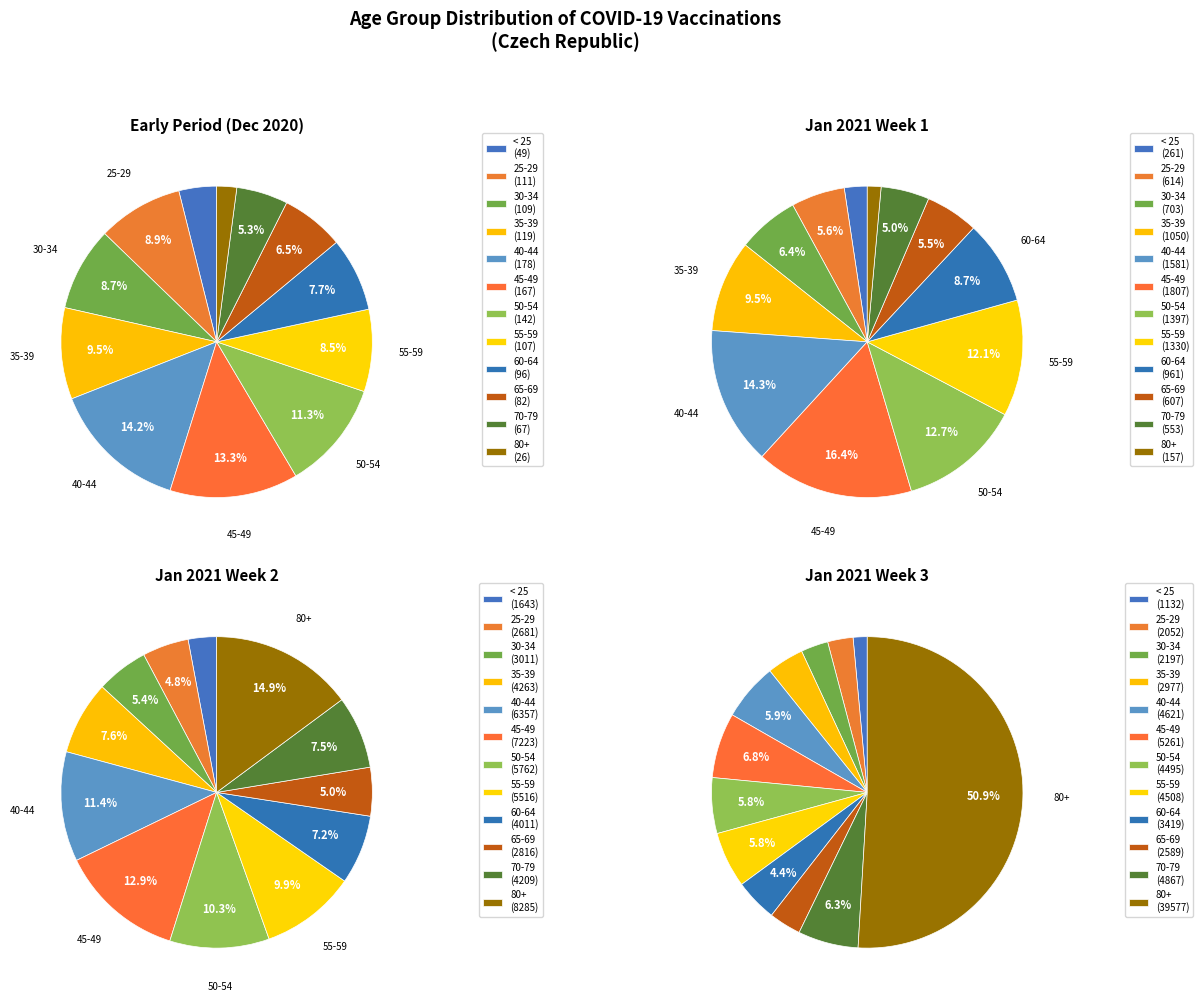

Is there any slice that represents more than half of the pie?

No